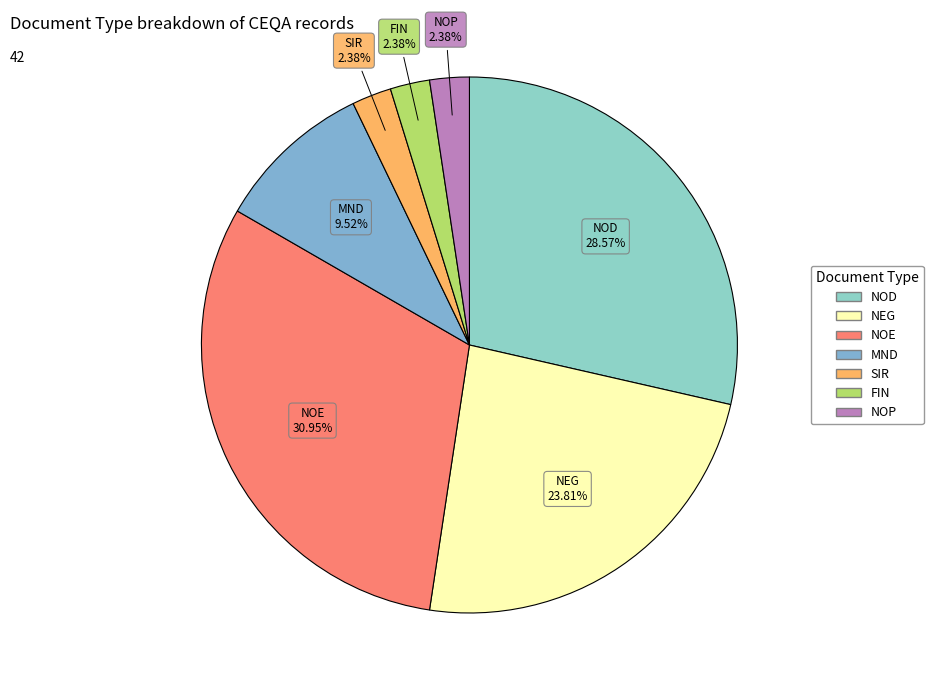

Which category has the biggest portion of the pie?

NOE